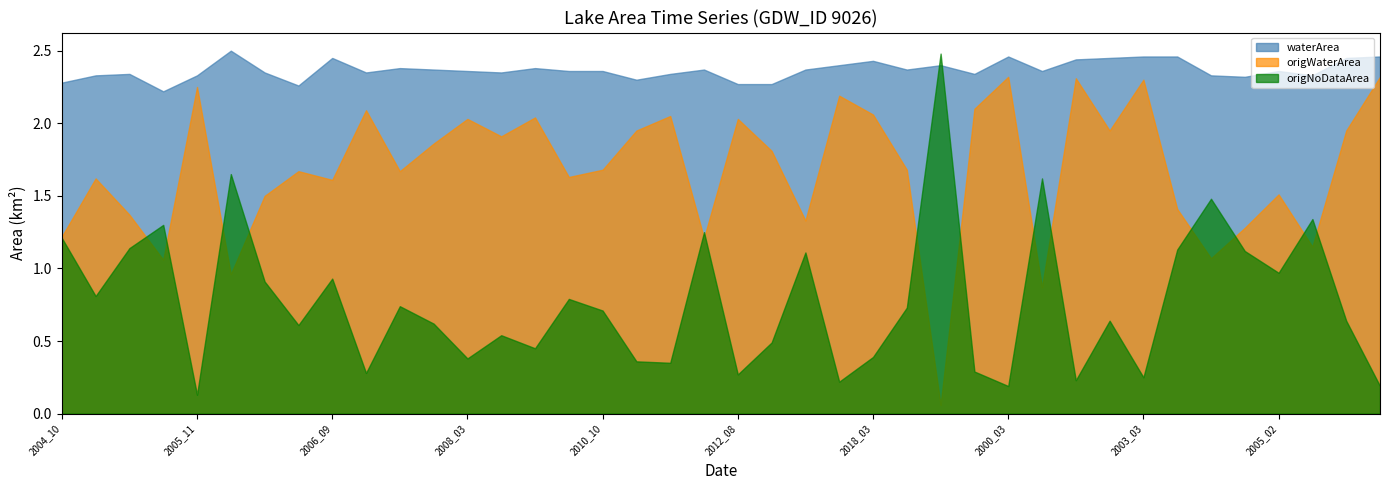

True or false: origWaterArea and waterArea intersect in this chart.

False